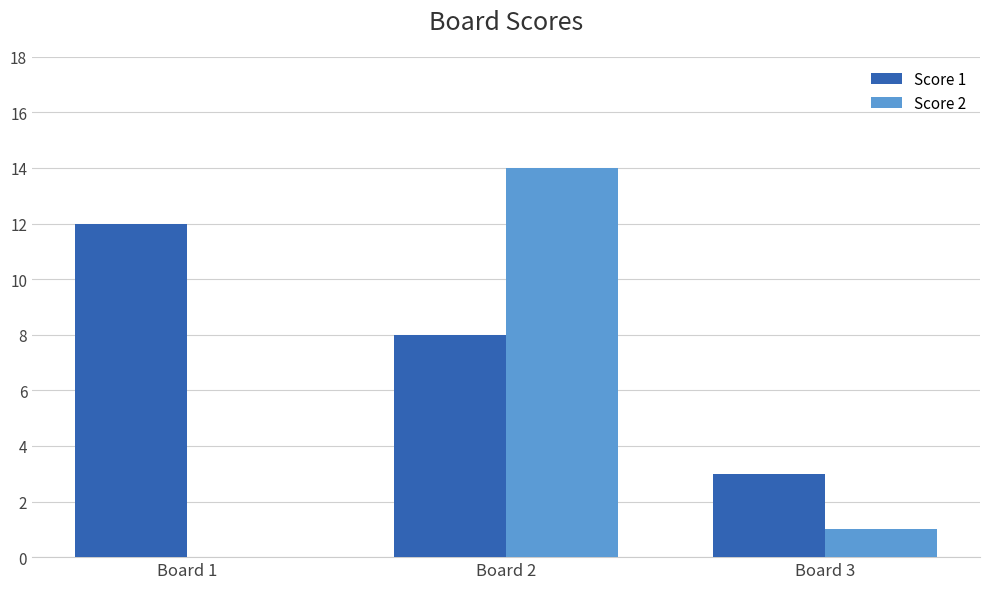

Between Board 2 and Board 3, which series saw the biggest shift?

Score 2